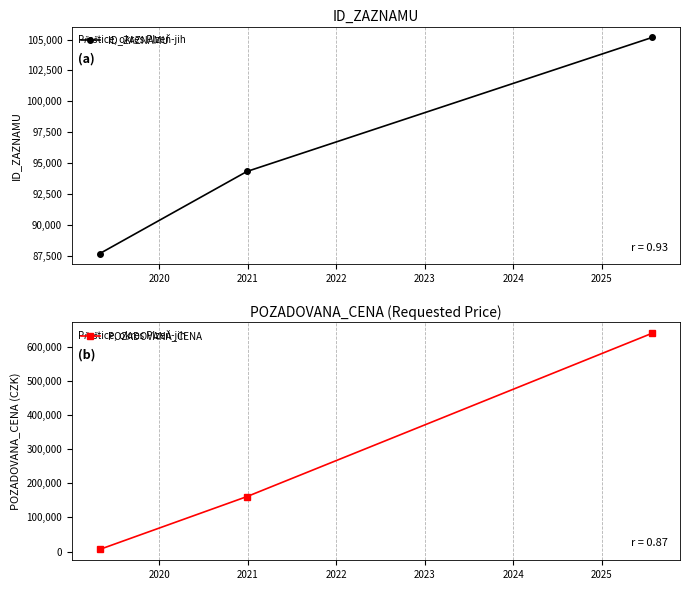

Which series has the largest total across all categories?

POZADOVANA_CENA